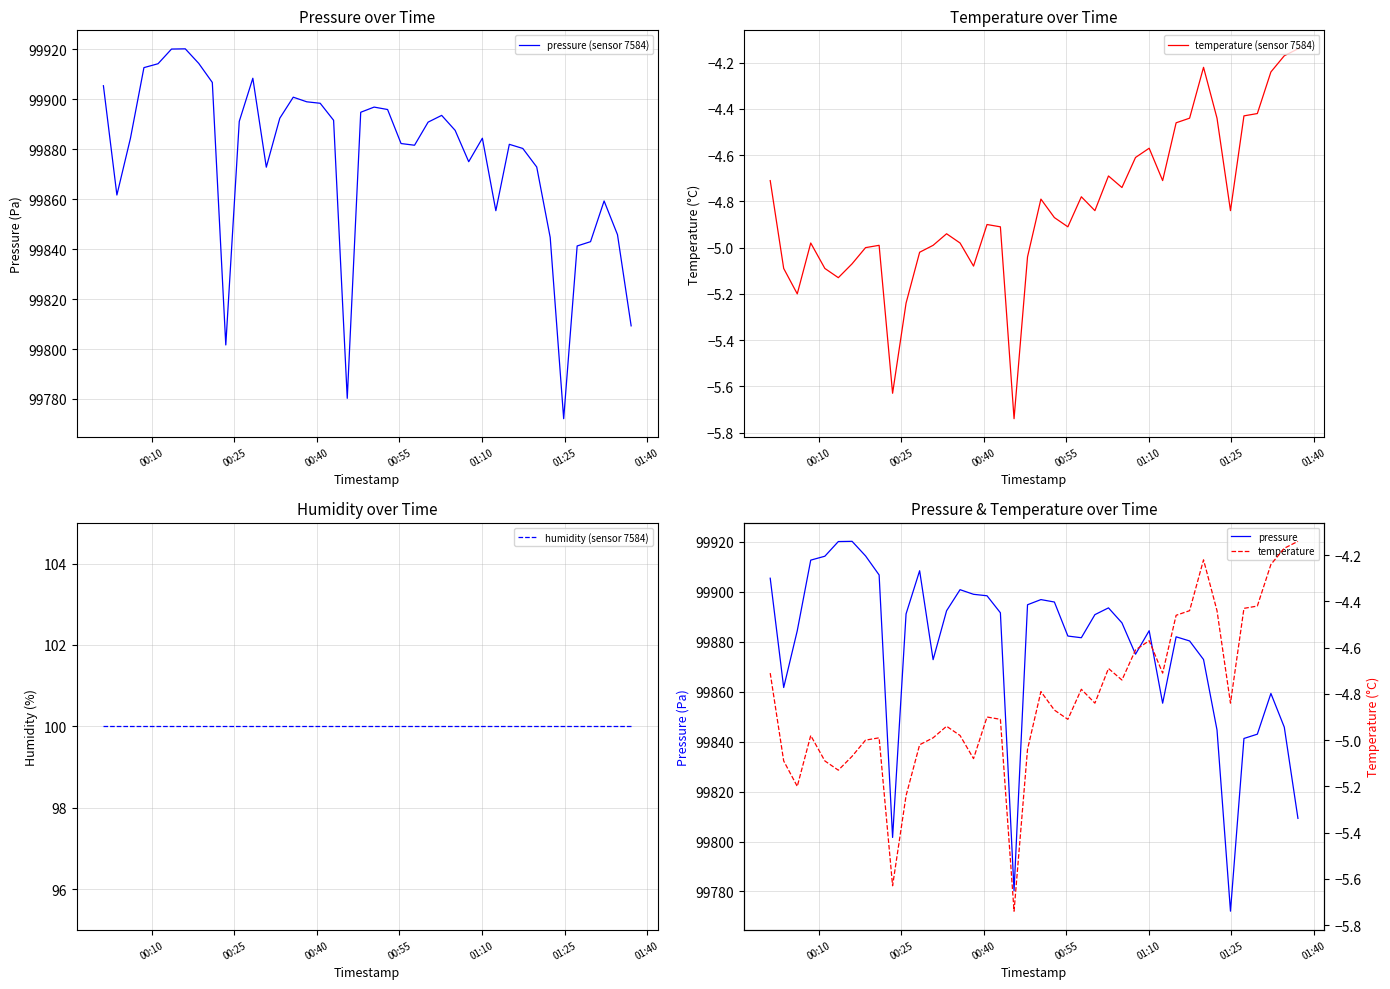

Which series has the widest spread of values?

pressure (sensor 7584)